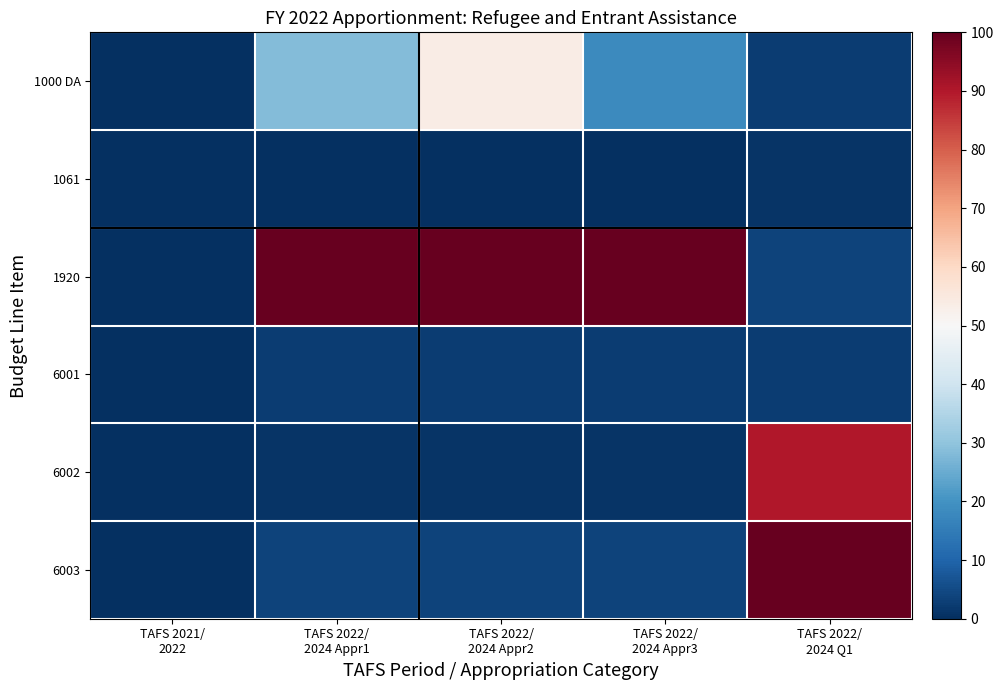

Reading left to right, list all the values displayed in this chart.

1000 DA: TAFS 2021/
2022=0.0	TAFS 2022/
2024 Appr1=28.1	TAFS 2022/
2024 Appr2=53.8	TAFS 2022/
2024 Appr3=18.0	TAFS 2022/
2024 Q1=2.4
1061: TAFS 2021/
2022=0.0	TAFS 2022/
2024 Appr1=0.0	TAFS 2022/
2024 Appr2=0.0	TAFS 2022/
2024 Appr3=0.0	TAFS 2022/
2024 Q1=1.1
1920: TAFS 2021/
2022=0.1	TAFS 2022/
2024 Appr1=100.0	TAFS 2022/
2024 Appr2=100.0	TAFS 2022/
2024 Appr3=100.0	TAFS 2022/
2024 Q1=3.6
6001: TAFS 2021/
2022=0.1	TAFS 2022/
2024 Appr1=2.4	TAFS 2022/
2024 Appr2=2.4	TAFS 2022/
2024 Appr3=2.4	TAFS 2022/
2024 Q1=2.7
6002: TAFS 2021/
2022=0.0	TAFS 2022/
2024 Appr1=1.1	TAFS 2022/
2024 Appr2=1.1	TAFS 2022/
2024 Appr3=1.1	TAFS 2022/
2024 Q1=90.2
6003: TAFS 2021/
2022=0.1	TAFS 2022/
2024 Appr1=3.6	TAFS 2022/
2024 Appr2=3.6	TAFS 2022/
2024 Appr3=3.6	TAFS 2022/
2024 Q1=100.0